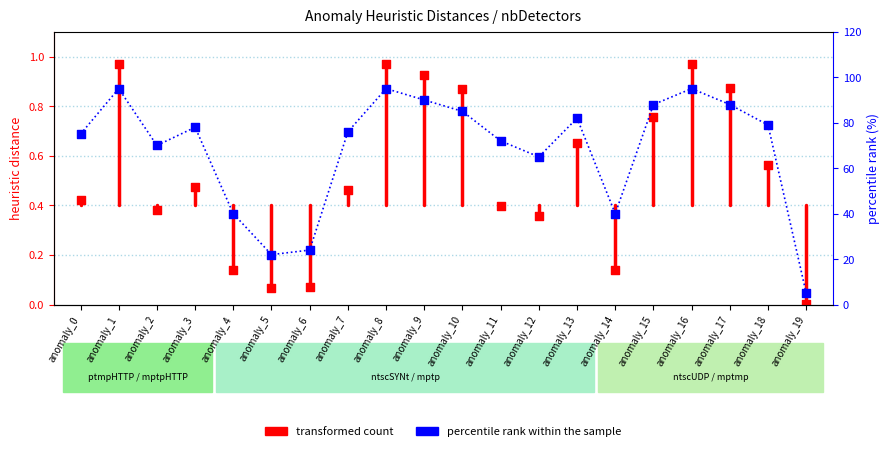

At which category is the sum across all series the highest?

anomaly_1